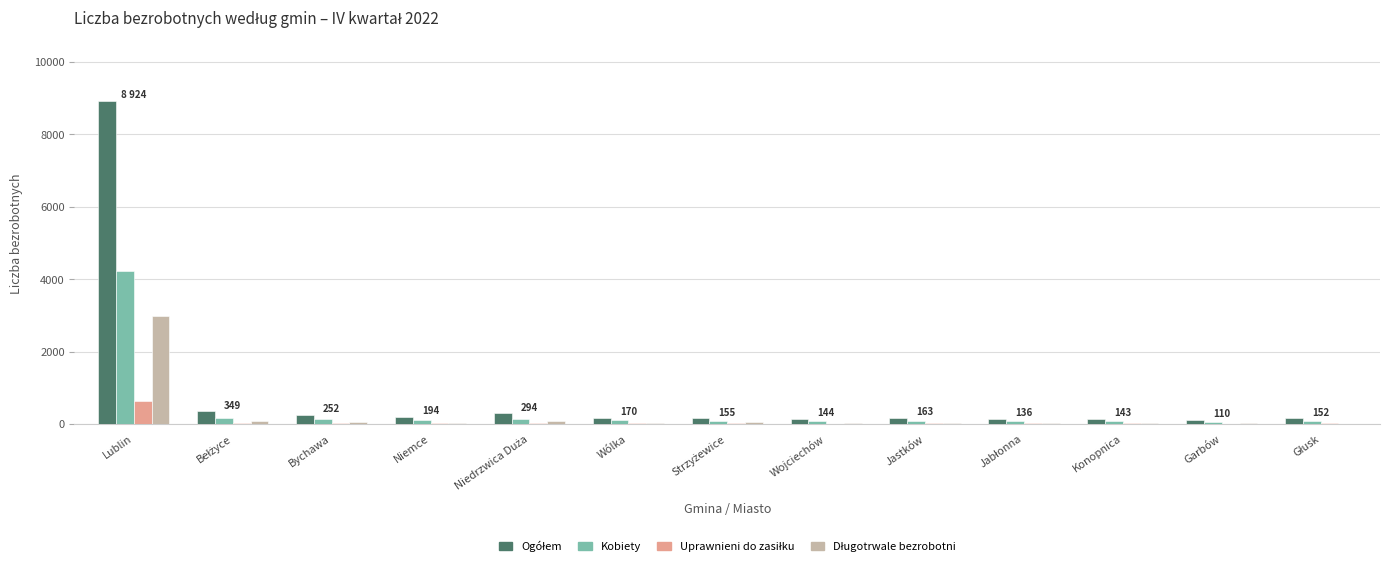

Which label corresponds to the largest value in the chart?

Lublin